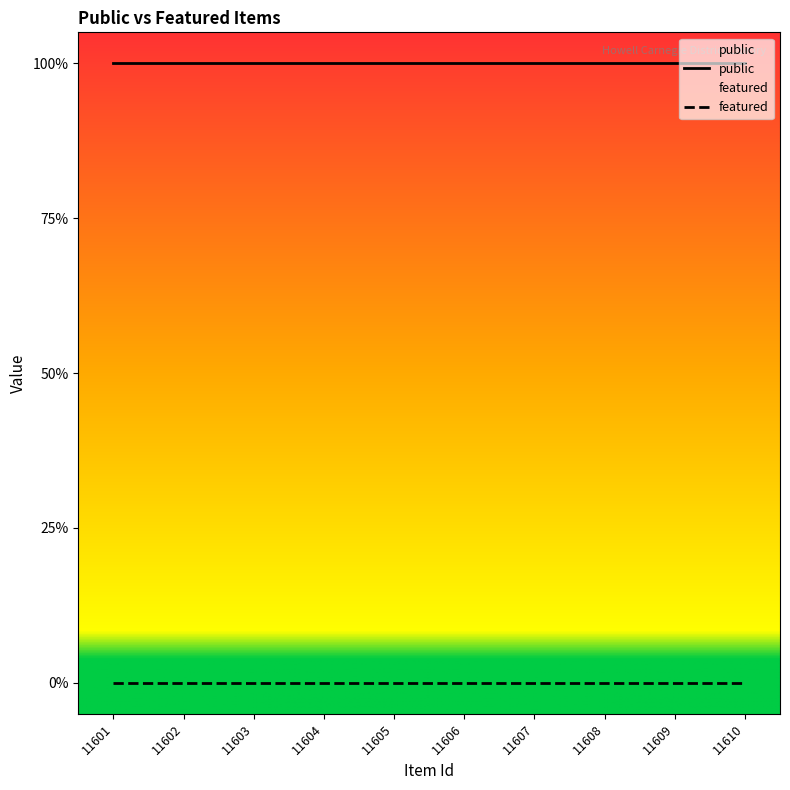

The public series shows 0 at 11607. True or false?

False